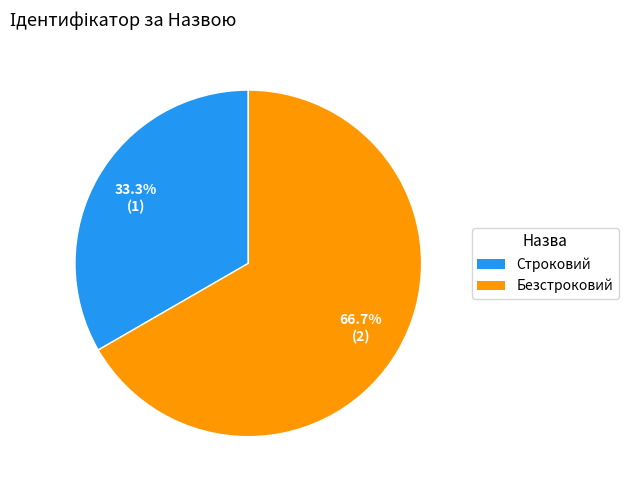

Approximately how many times larger is the value at Безстроковий compared to Строковий?

2.0